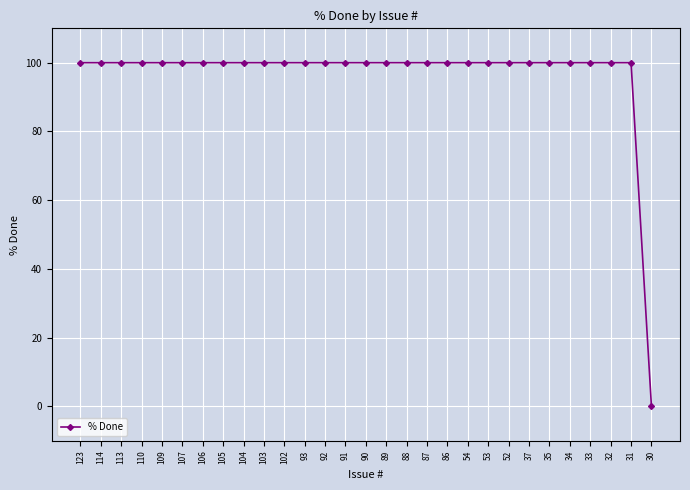

What is the maximum value shown in the chart?

100